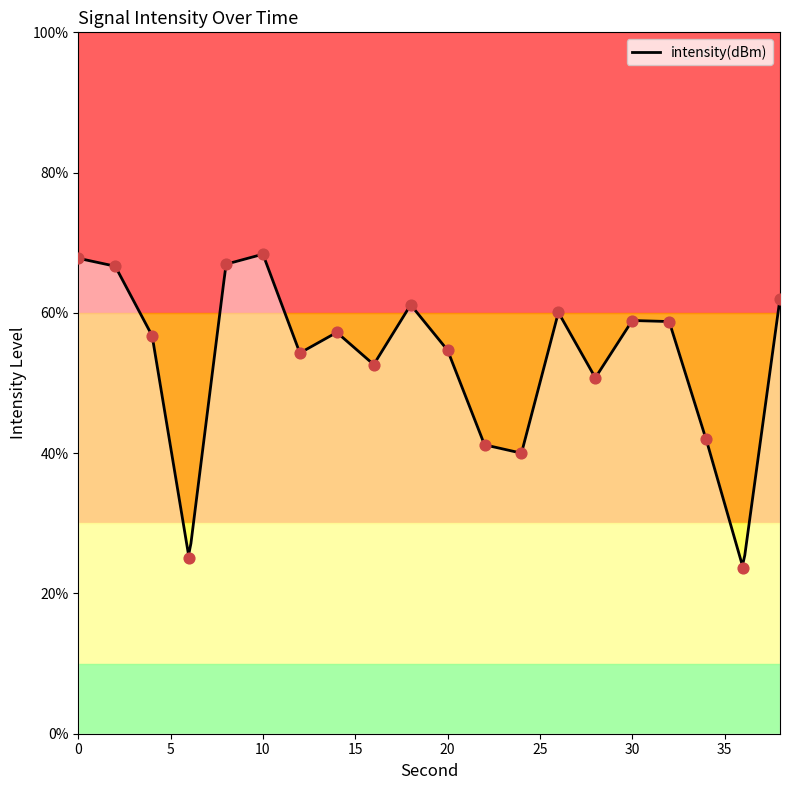

What is the change in value from 0 to 34?

-25.8